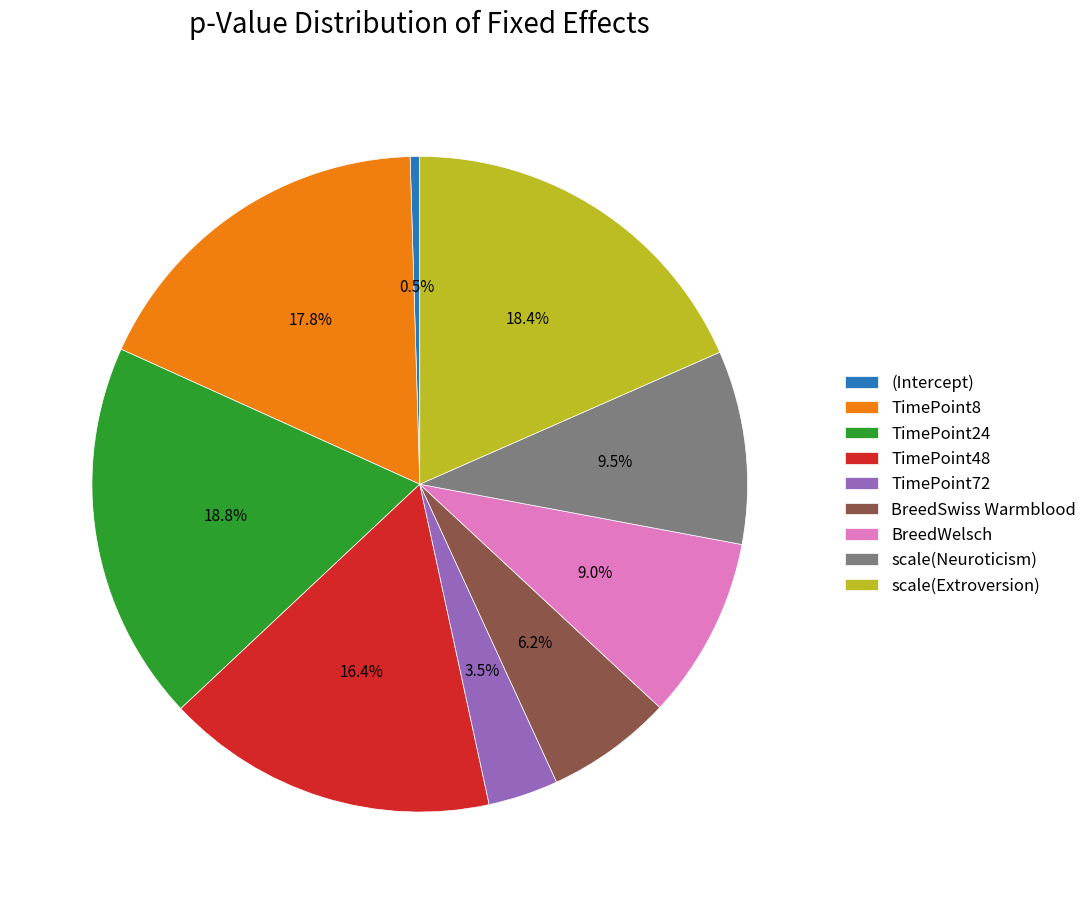

The TimePoint8 slice represents 6% of the pie. True or false?

False